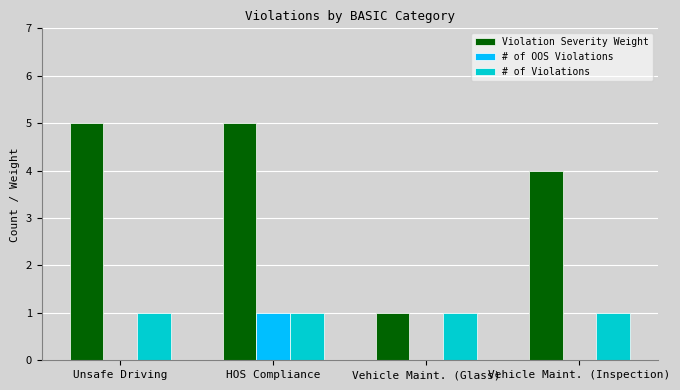

What is the greatest value displayed?

5